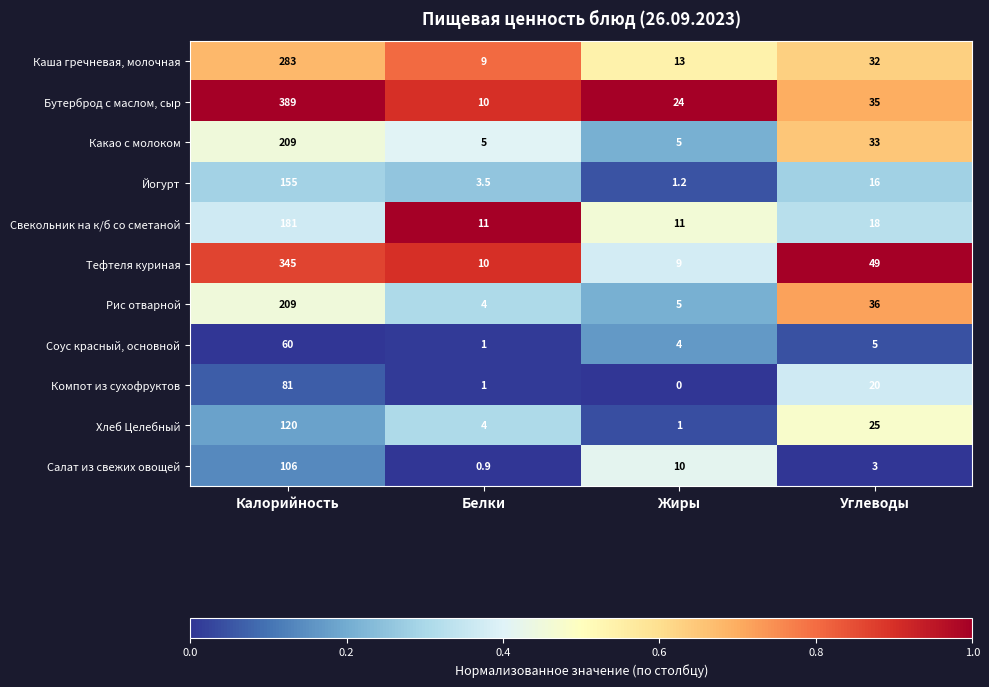

The Бутерброд с маслом, сыр series shows 4.8 at Белки. True or false?

False